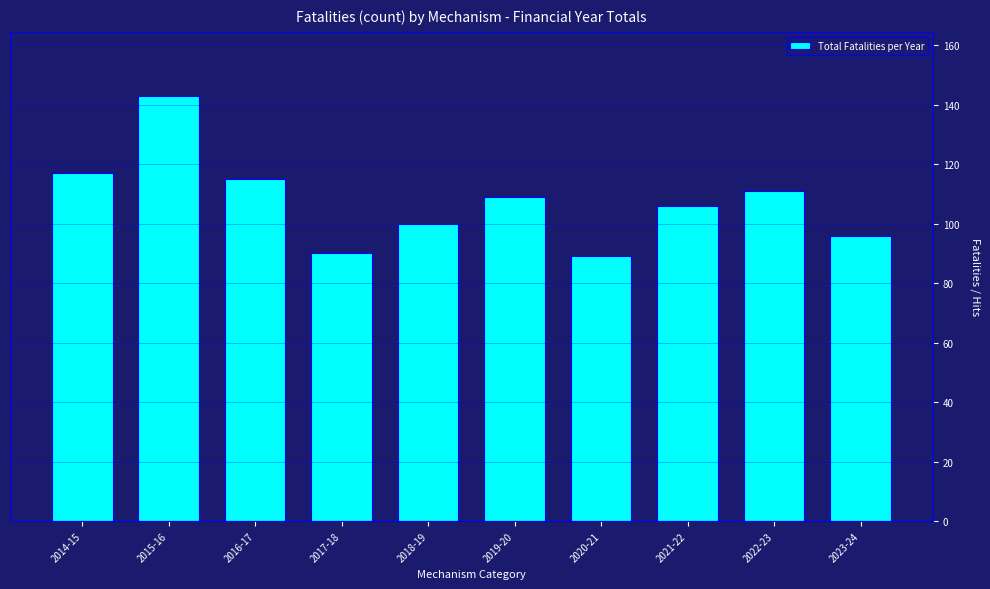

Reading left to right, list all the values displayed in this chart.

2014-15=117	2015-16=143	2016-17=115	2017-18=90	2018-19=100	2019-20=109	2020-21=89	2021-22=106	2022-23=111	2023-24=96